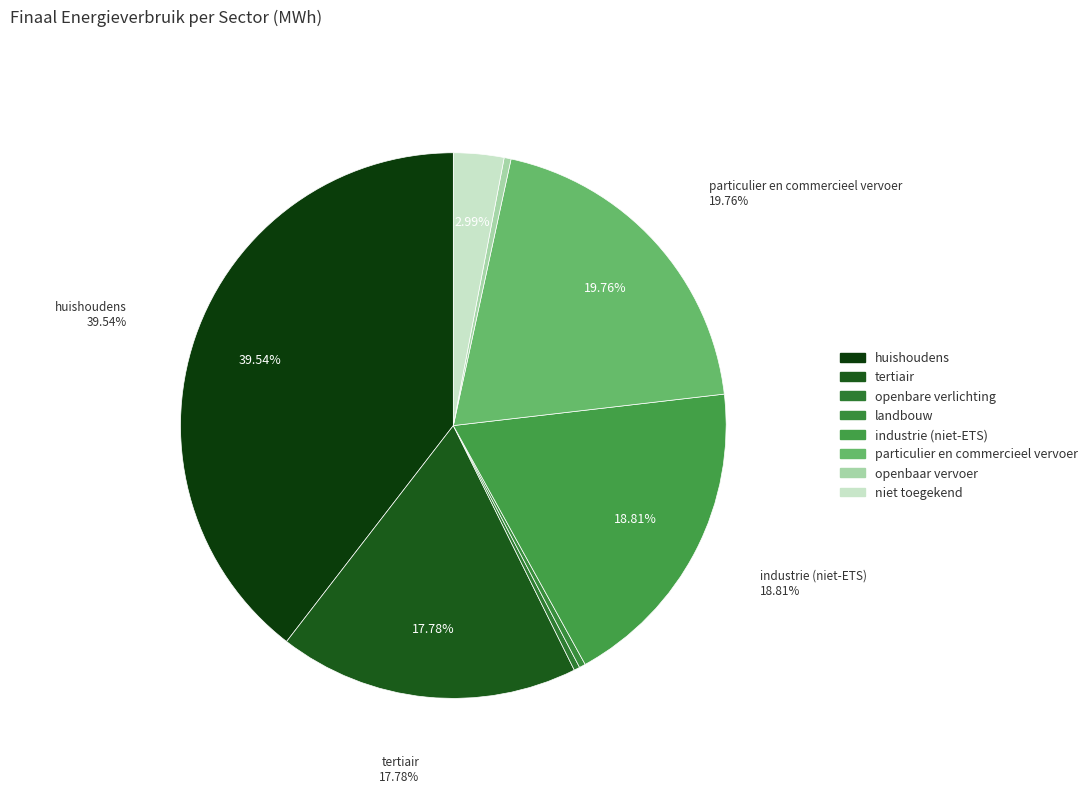

Rank the categories by value from highest to lowest.

huishoudens, particulier en commercieel vervoer, industrie (niet-ETS), tertiair, niet toegekend, openbaar vervoer, landbouw, openbare verlichting